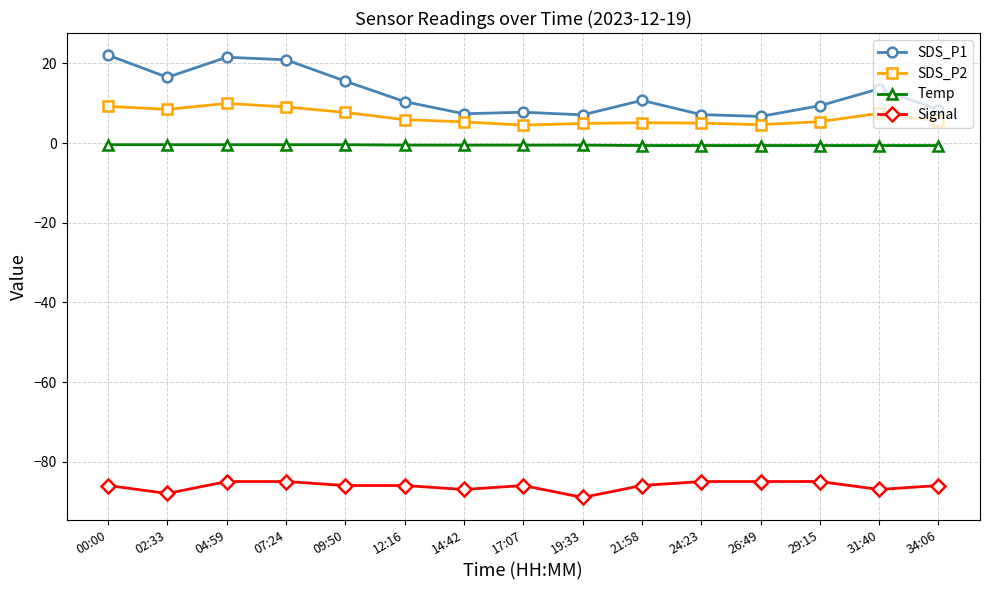

What is the spread (max minus min) of values at 04:59?

106.6